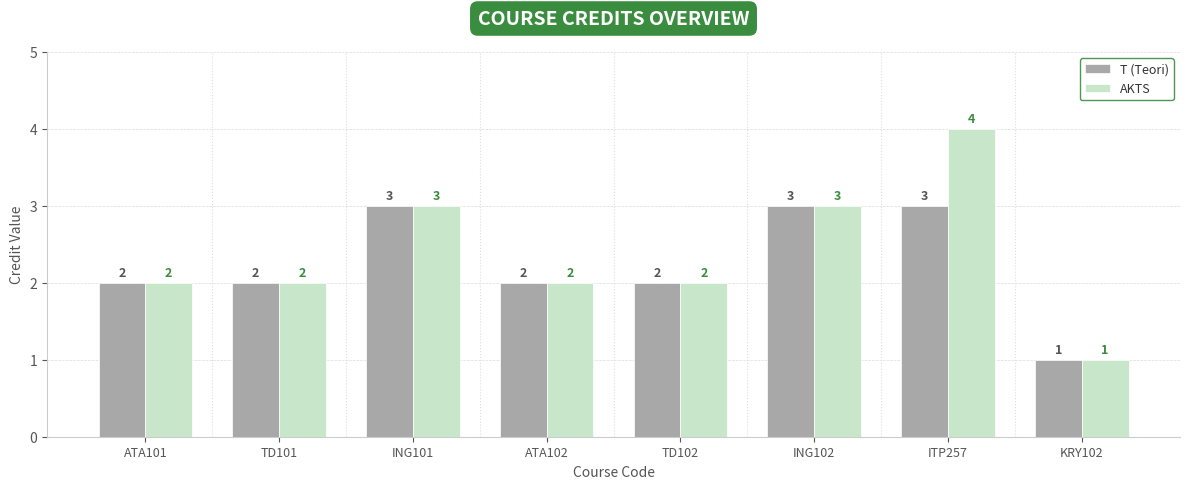

Count the T (Teori) values in the range 2 to 3.

7